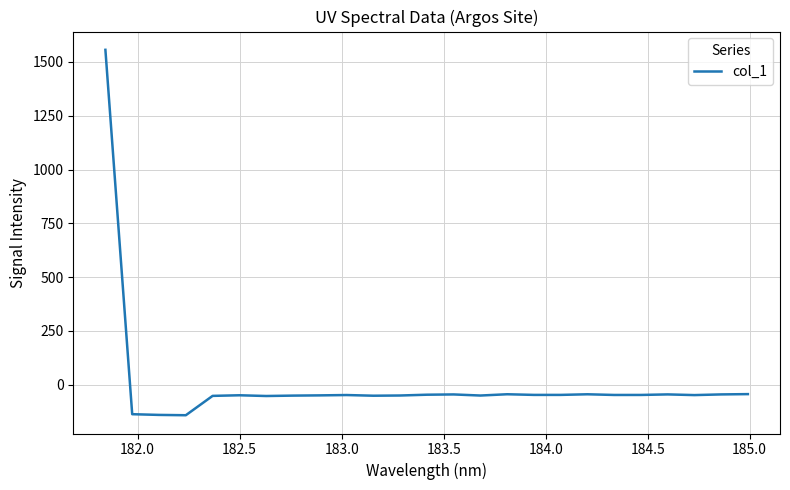

What is the difference between the maximum and minimum values?

1698.1